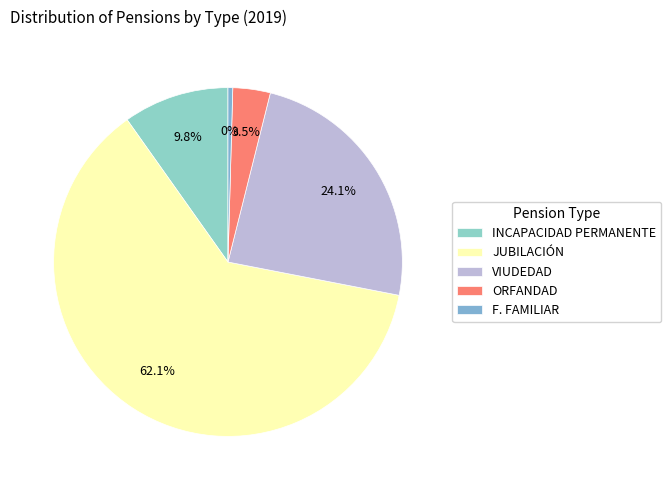

Approximately how many times larger is the value at VIUDEDAD compared to INCAPACIDAD PERMANENTE?

2.5